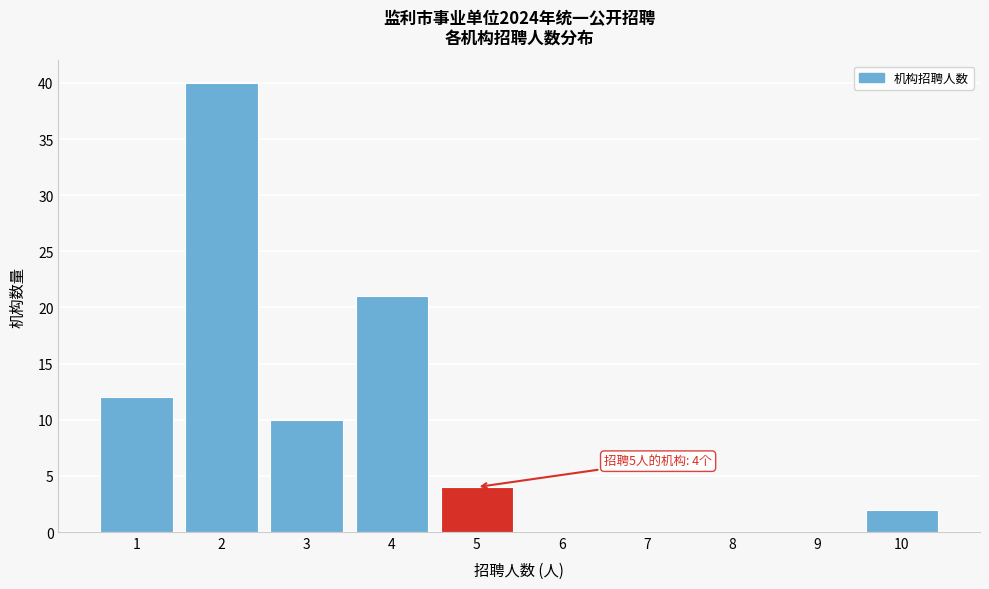

Reading left to right, transcribe all the data shown in this chart.

1=12	2=40	3=10	4=21	5=4	6=0	7=0	8=0	9=0	10=2